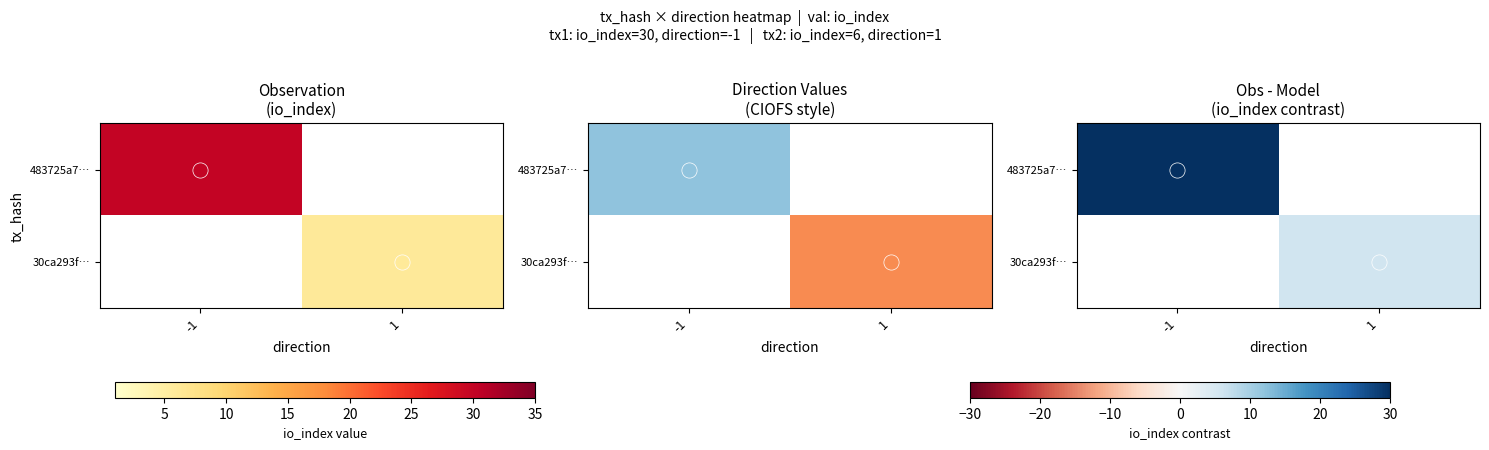

The 30ca293f… series shows 8.0 at 1. True or false?

False